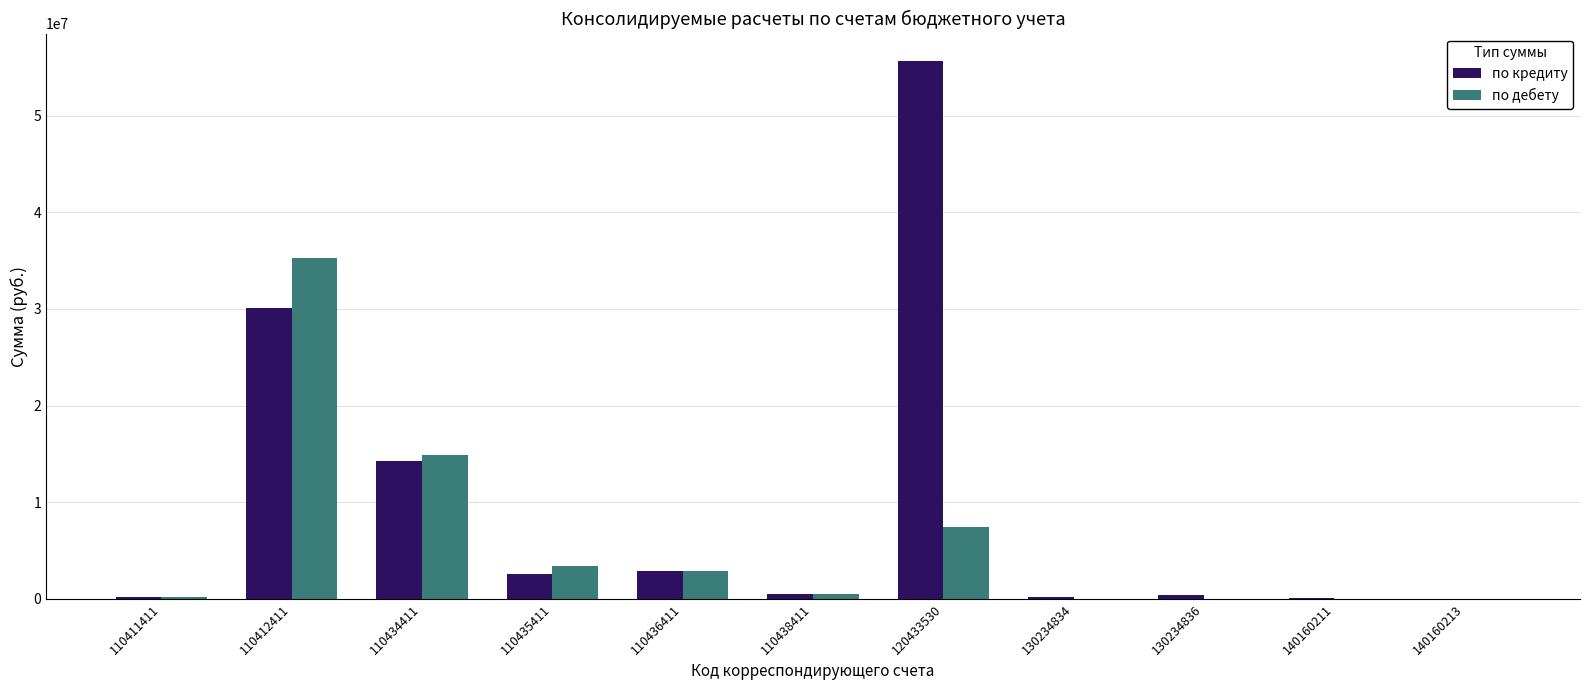

How many categories are shown in the chart?

11